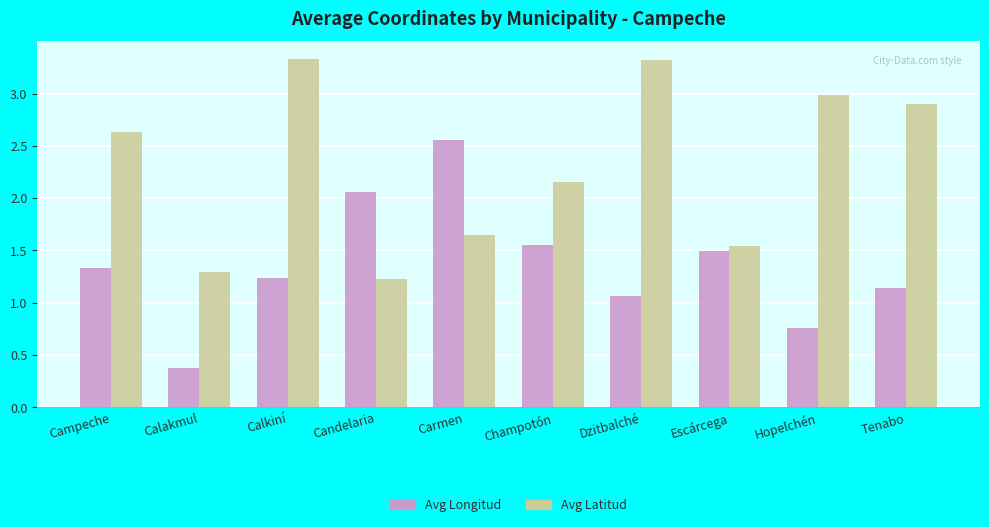

What is the maximum value shown in the chart?

3.3